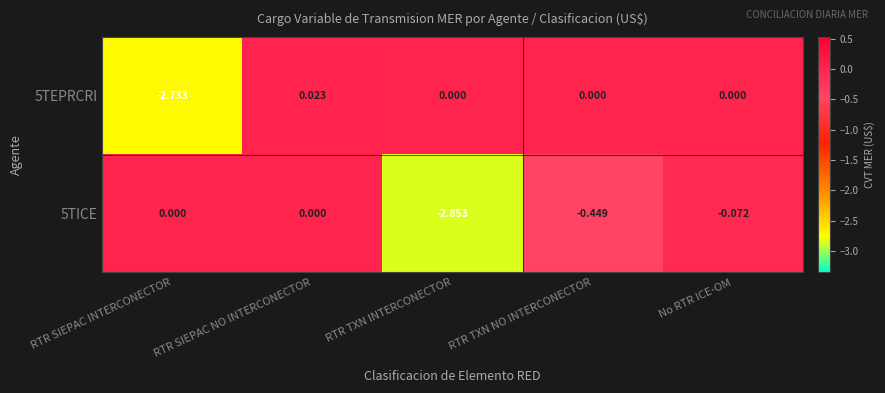

At which label does 5TEPRCRI reach its minimum?

RTR SIEPAC INTERCONECTOR